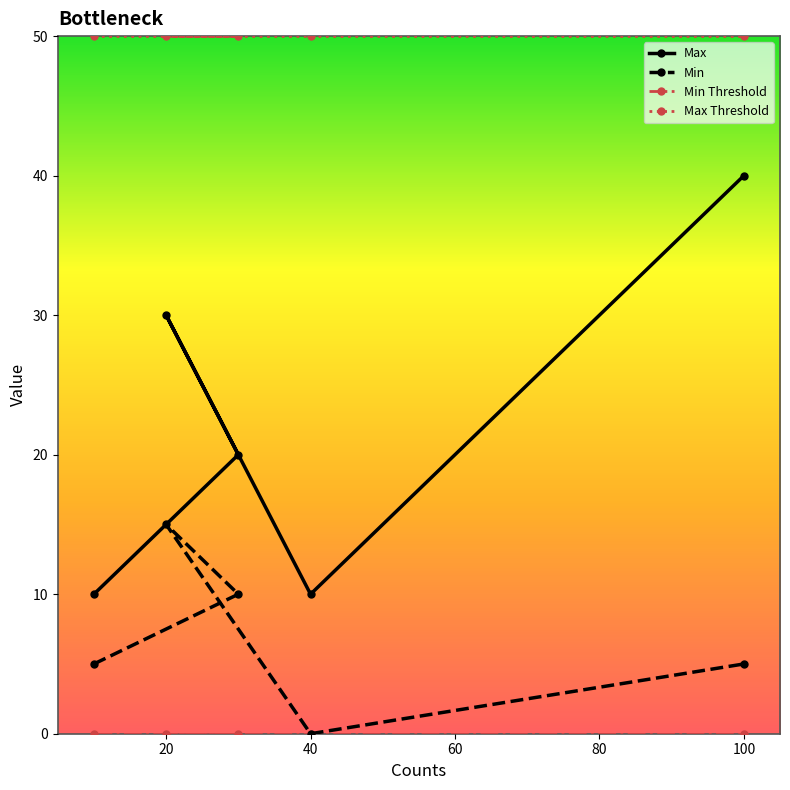

True or false: Min and Max cross at least once.

False